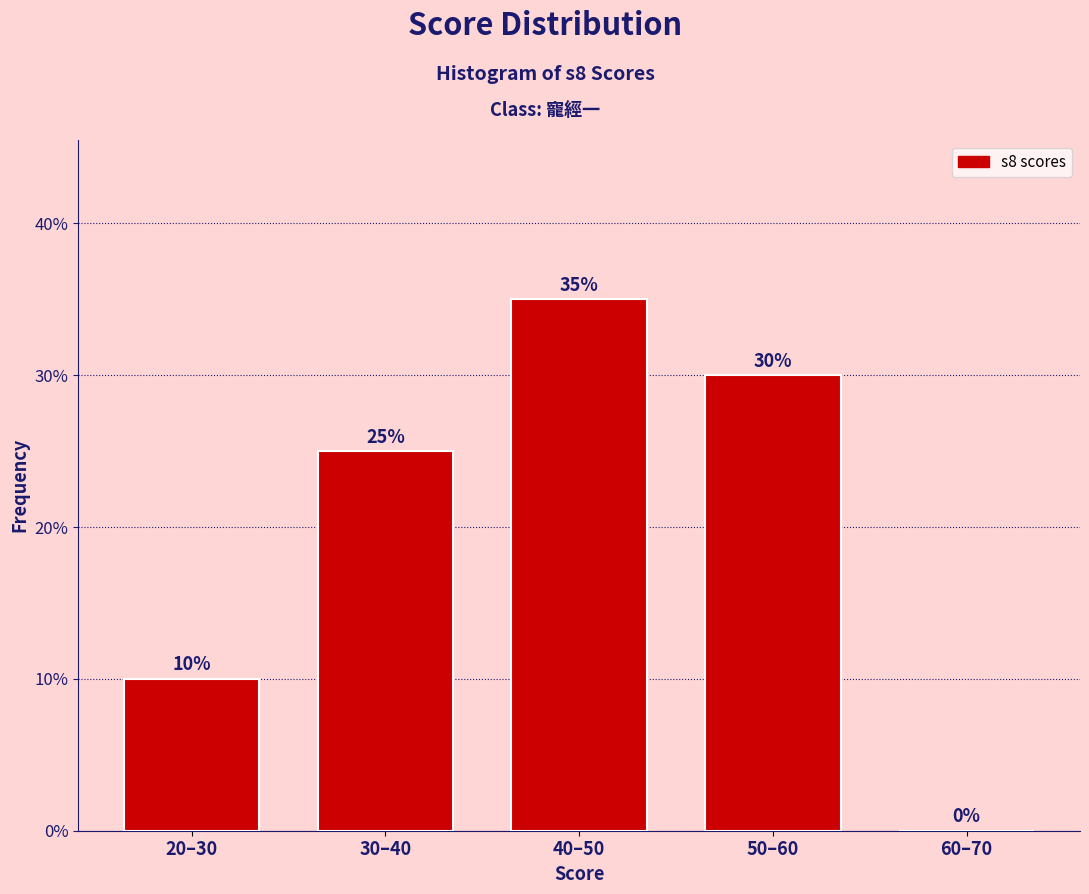

Reading left to right, what are all the values shown in this chart?

20–30=10	30–40=25	40–50=35	50–60=30	60–70=0